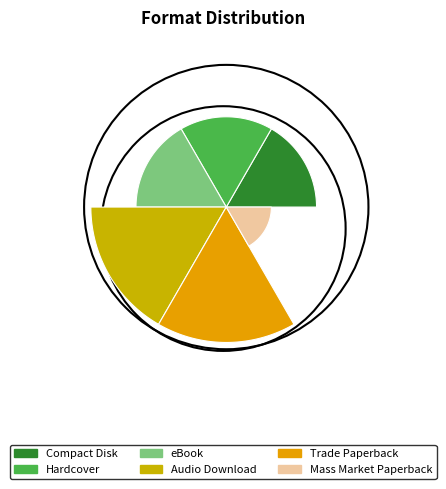

Which slice is the largest?

Audio Download